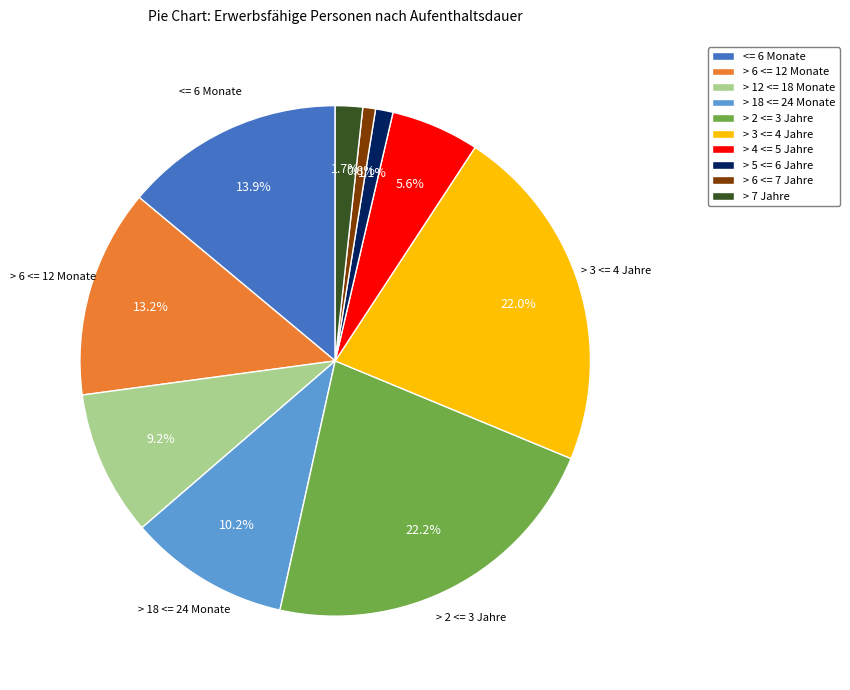

Count the number of slices in the pie.

10